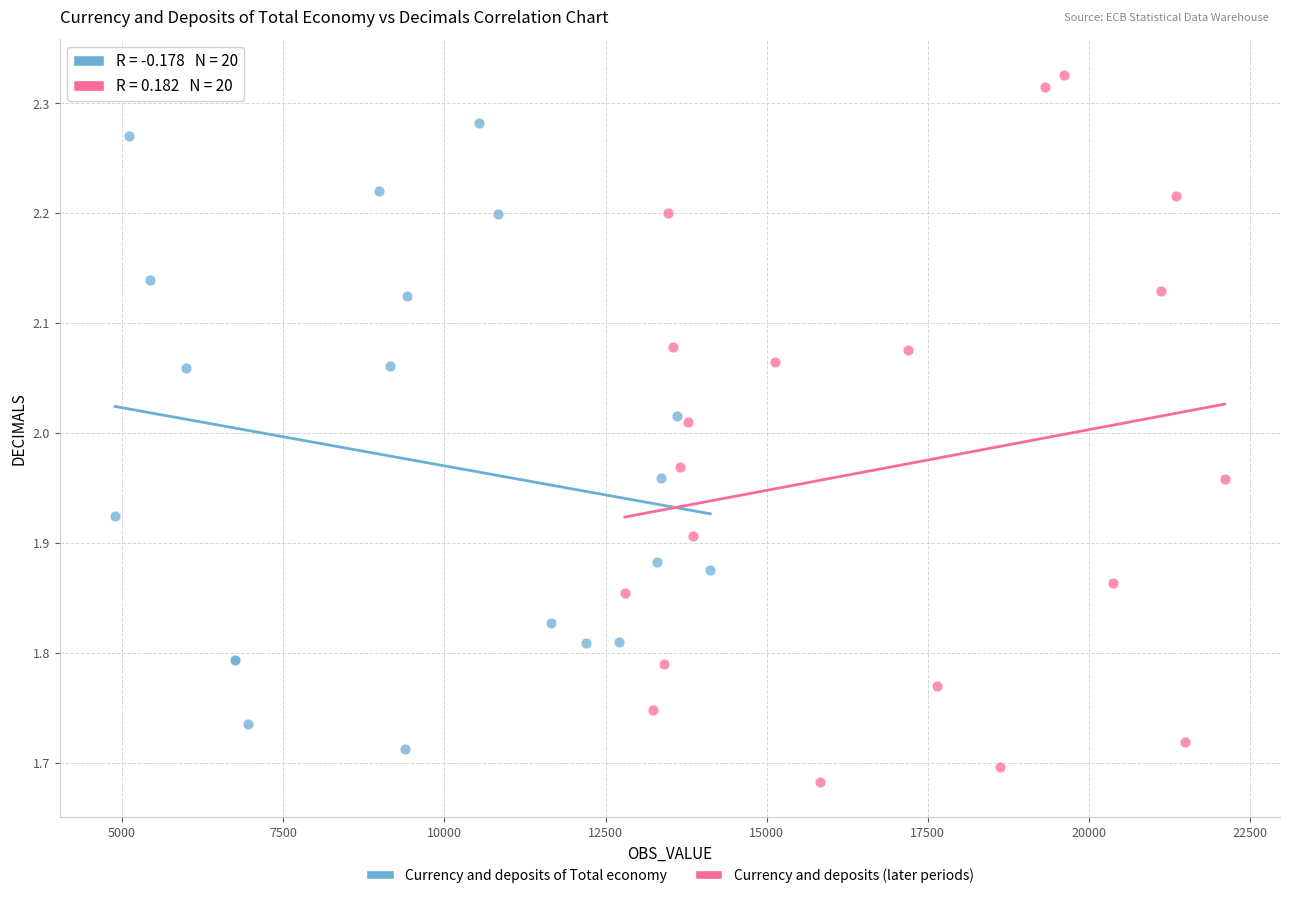

Which series has the largest Y range (max minus min)?

Currency and deposits (later periods)